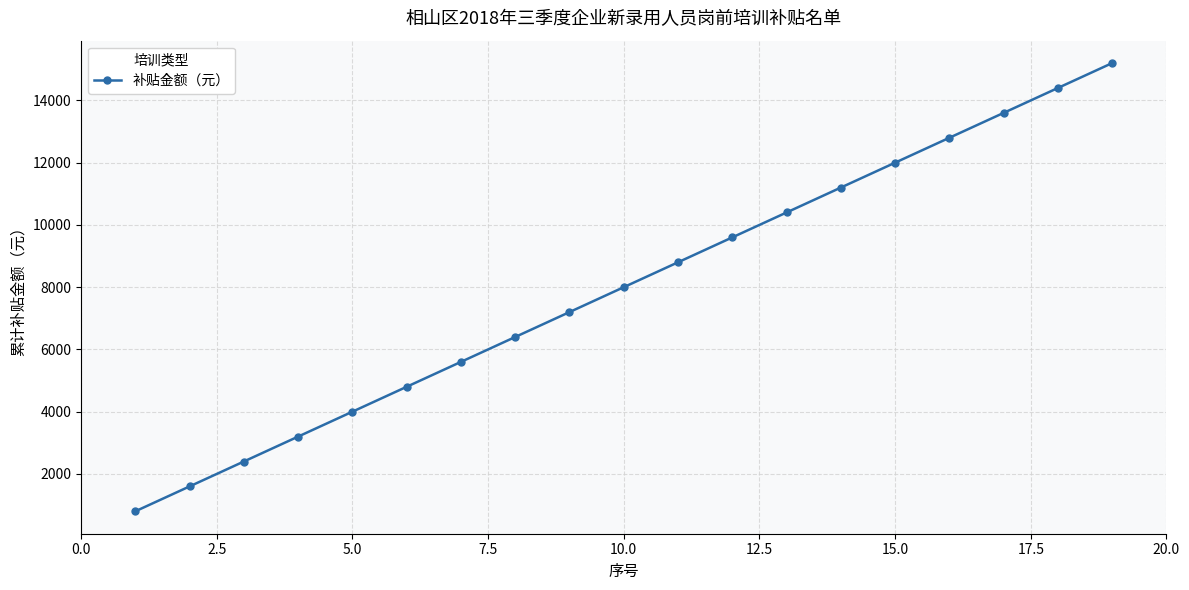

Reading left to right, extract all data points from this chart.

800	1600	2400	3200	4000	4800	5600	6400	7200	8000	8800	9600	10400	11200	12000	12800	13600	14400	15200